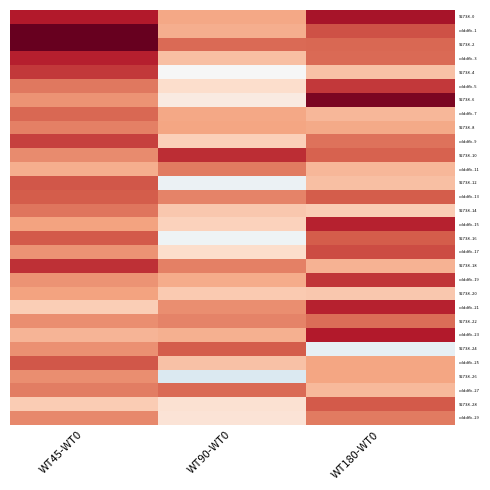

Reading left to right, transcribe all the data shown in this chart.

92738..0: WT45-WT0=5.7	WT90-WT0=2.8	WT180-WT0=6.0
cdddfb..1: WT45-WT0=7.2	WT90-WT0=2.6	WT180-WT0=4.6
92738..2: WT45-WT0=7.2	WT90-WT0=4.1	WT180-WT0=4.2
cdddfb..3: WT45-WT0=5.6	WT90-WT0=2.2	WT180-WT0=4.1
92738..4: WT45-WT0=5.1	WT90-WT0=-0.0	WT180-WT0=2.1
cdddfb..5: WT45-WT0=3.8	WT90-WT0=1.3	WT180-WT0=5.1
92738..6: WT45-WT0=3.2	WT90-WT0=0.6	WT180-WT0=6.8
cdddfb..7: WT45-WT0=4.2	WT90-WT0=2.8	WT180-WT0=2.4
92738..8: WT45-WT0=3.6	WT90-WT0=2.8	WT180-WT0=2.7
cdddfb..9: WT45-WT0=4.9	WT90-WT0=1.7	WT180-WT0=3.9
92738..10: WT45-WT0=3.4	WT90-WT0=5.4	WT180-WT0=4.3
cdddfb..11: WT45-WT0=2.7	WT90-WT0=3.8	WT180-WT0=2.4
92738..12: WT45-WT0=4.5	WT90-WT0=-0.4	WT180-WT0=2.2
cdddfb..13: WT45-WT0=4.4	WT90-WT0=3.6	WT180-WT0=4.4
92738..14: WT45-WT0=3.9	WT90-WT0=2.0	WT180-WT0=1.8
cdddfb..15: WT45-WT0=2.9	WT90-WT0=1.7	WT180-WT0=5.6
92738..16: WT45-WT0=4.4	WT90-WT0=-0.3	WT180-WT0=4.4
cdddfb..17: WT45-WT0=3.2	WT90-WT0=1.3	WT180-WT0=4.7
92738..18: WT45-WT0=5.3	WT90-WT0=3.7	WT180-WT0=2.5
cdddfb..19: WT45-WT0=3.2	WT90-WT0=2.7	WT180-WT0=5.2
92738..20: WT45-WT0=2.9	WT90-WT0=1.9	WT180-WT0=2.0
cdddfb..21: WT45-WT0=1.8	WT90-WT0=3.3	WT180-WT0=5.6
92738..22: WT45-WT0=3.4	WT90-WT0=3.6	WT180-WT0=4.0
cdddfb..23: WT45-WT0=2.4	WT90-WT0=2.6	WT180-WT0=5.7
92738..24: WT45-WT0=3.3	WT90-WT0=4.4	WT180-WT0=-0.6
cdddfb..25: WT45-WT0=4.5	WT90-WT0=2.1	WT180-WT0=2.8
92738..26: WT45-WT0=3.3	WT90-WT0=-1.1	WT180-WT0=2.9
cdddfb..27: WT45-WT0=3.7	WT90-WT0=4.1	WT180-WT0=2.4
92738..28: WT45-WT0=1.9	WT90-WT0=1.1	WT180-WT0=4.4
cdddfb..29: WT45-WT0=3.5	WT90-WT0=1.0	WT180-WT0=3.8